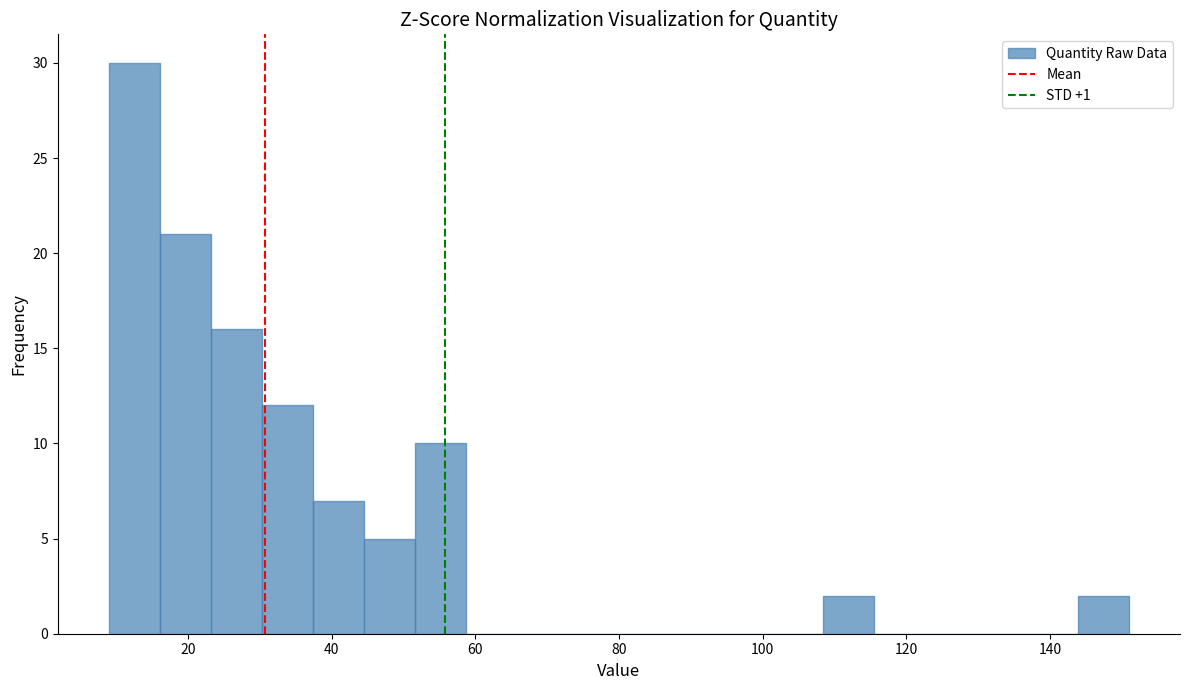

Around what value on the x-axis is the tallest bar? Give the approximate position of its centre, as read against the axis.

12